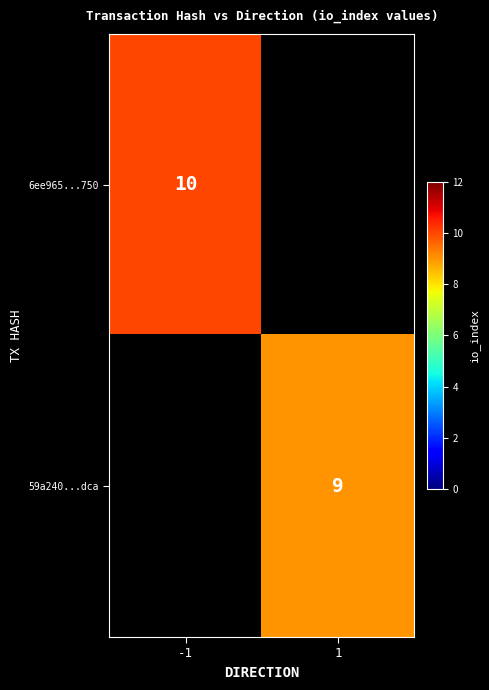

True or false: 59a240...dca has a value of 12 at 1.

False